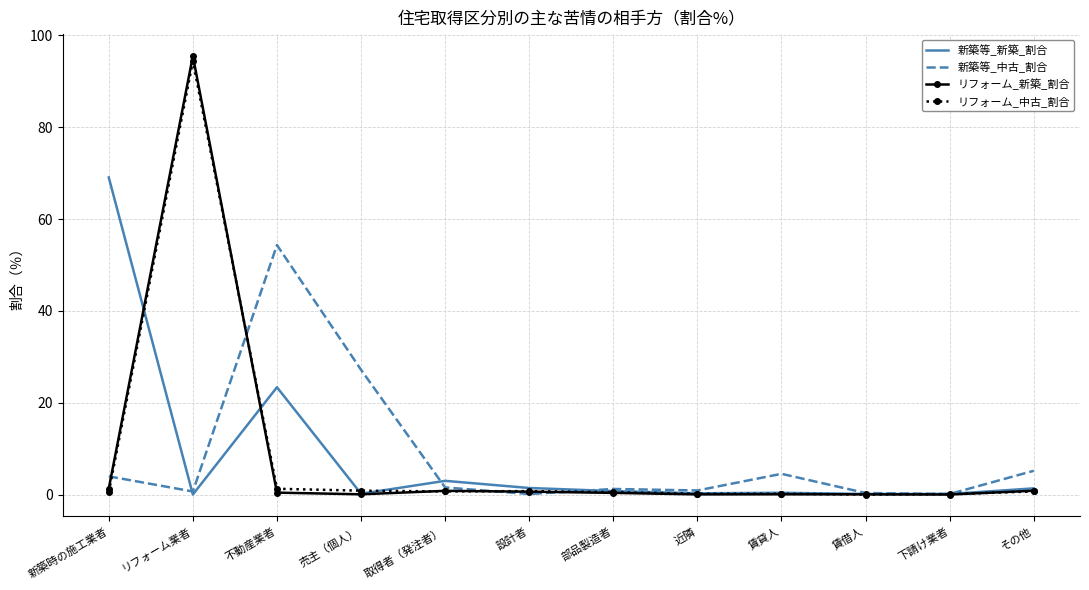

True or false: 新築等_新築_割合 has more than 1 interior local peaks.

True